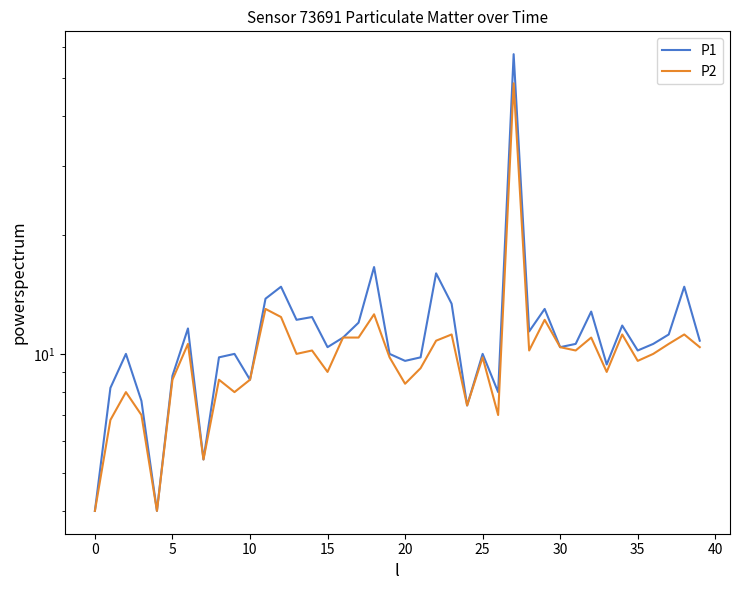

How many values in the P1 series exceed 10?

23